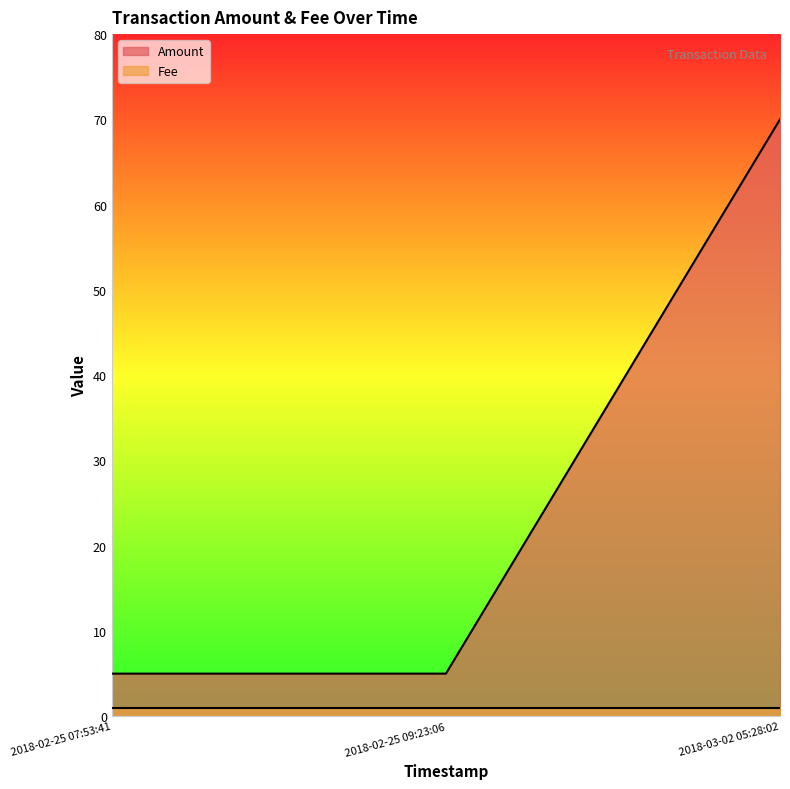

Which label corresponds to the smallest value in the chart?

2018-02-25 07:53:41